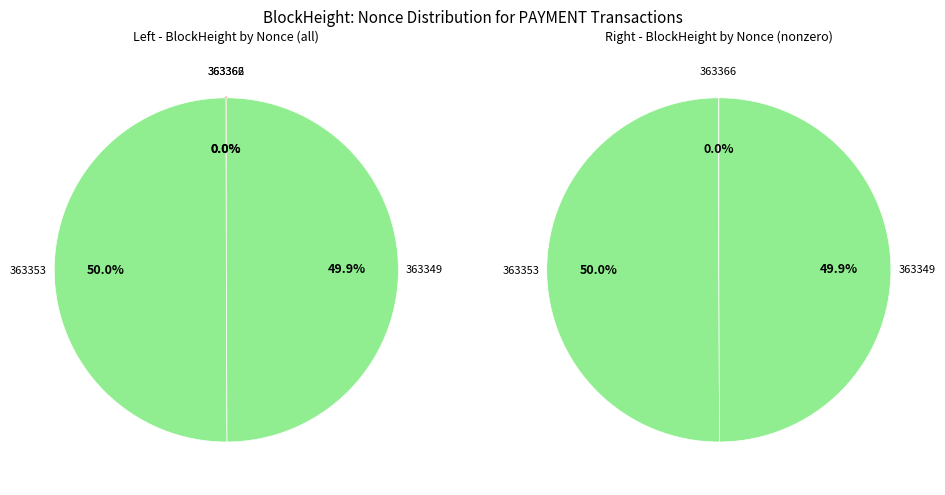

To the nearest percent, what is the difference between the largest and smallest slice percentages?

50%